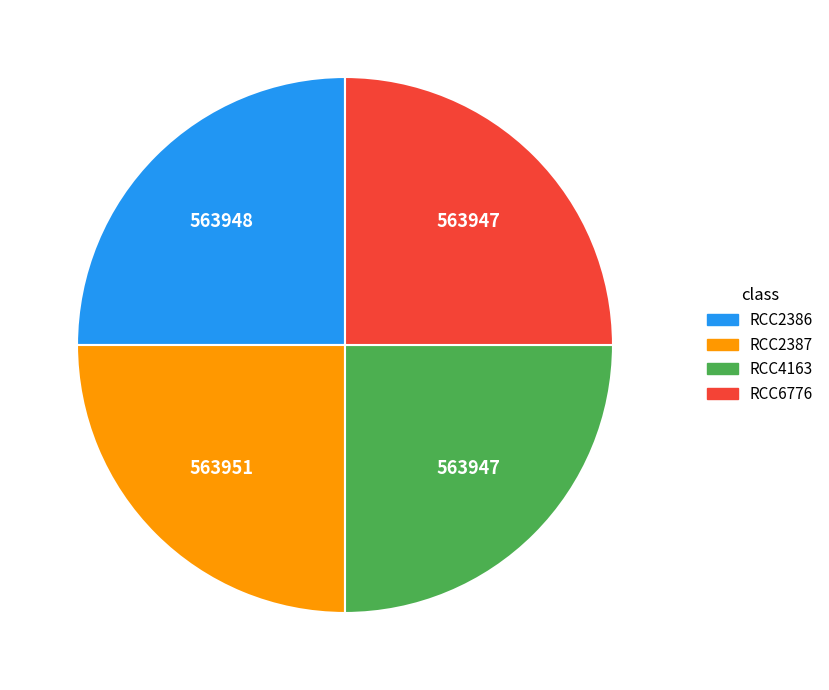

What is the ratio of the value at RCC6776 to the value at RCC2387?

1.0